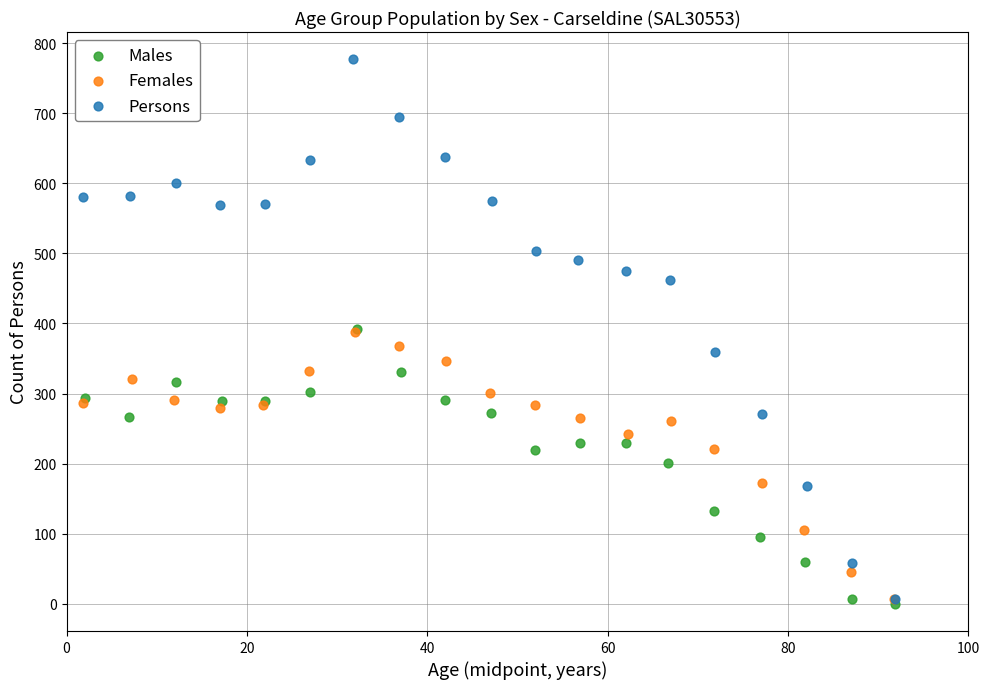

Which series reaches the maximum Y coordinate?

Persons